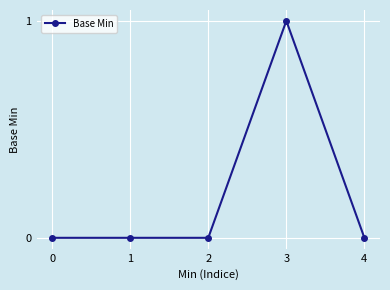

Reading left to right, extract all data points from this chart.

0	0	0	1	0